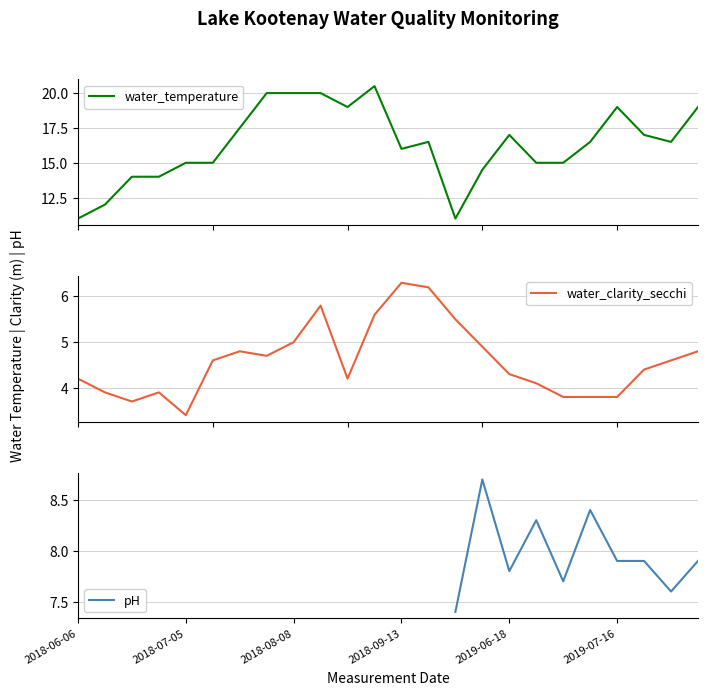

What is the minimum value for water_temperature?

11.0